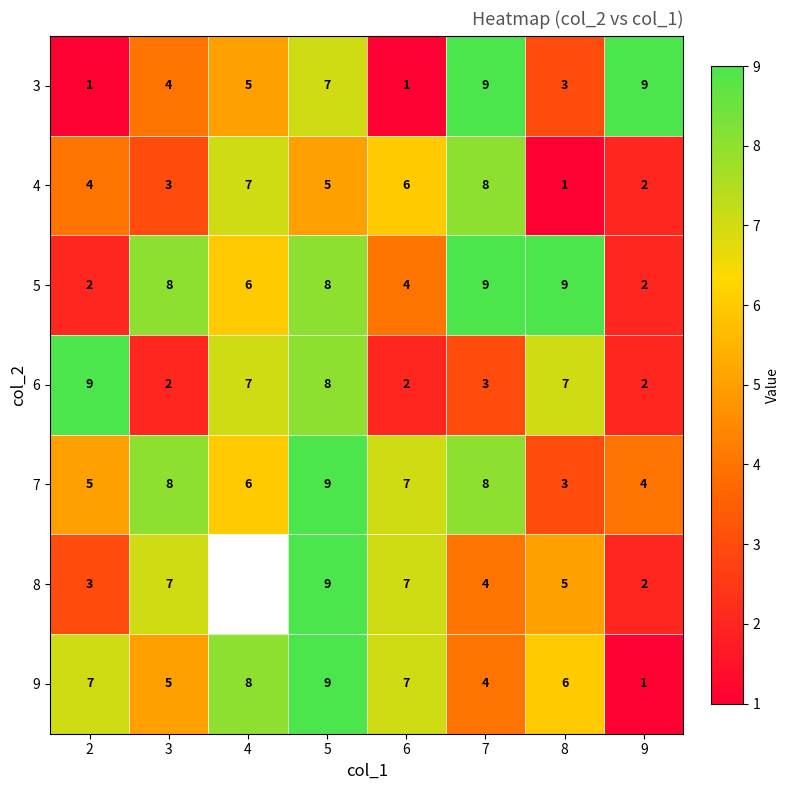

What is the greatest value displayed?

9.0